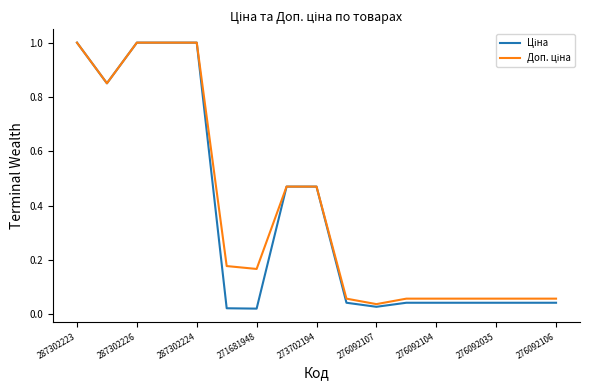

What is the total value across all series at 287302223?

2.0